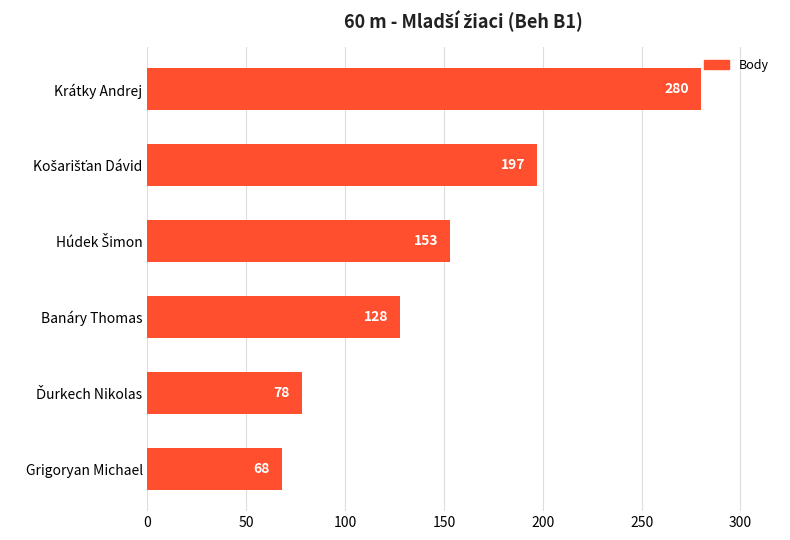

Reading top to bottom, extract all data points from this chart.

280	197	153	128	78	68